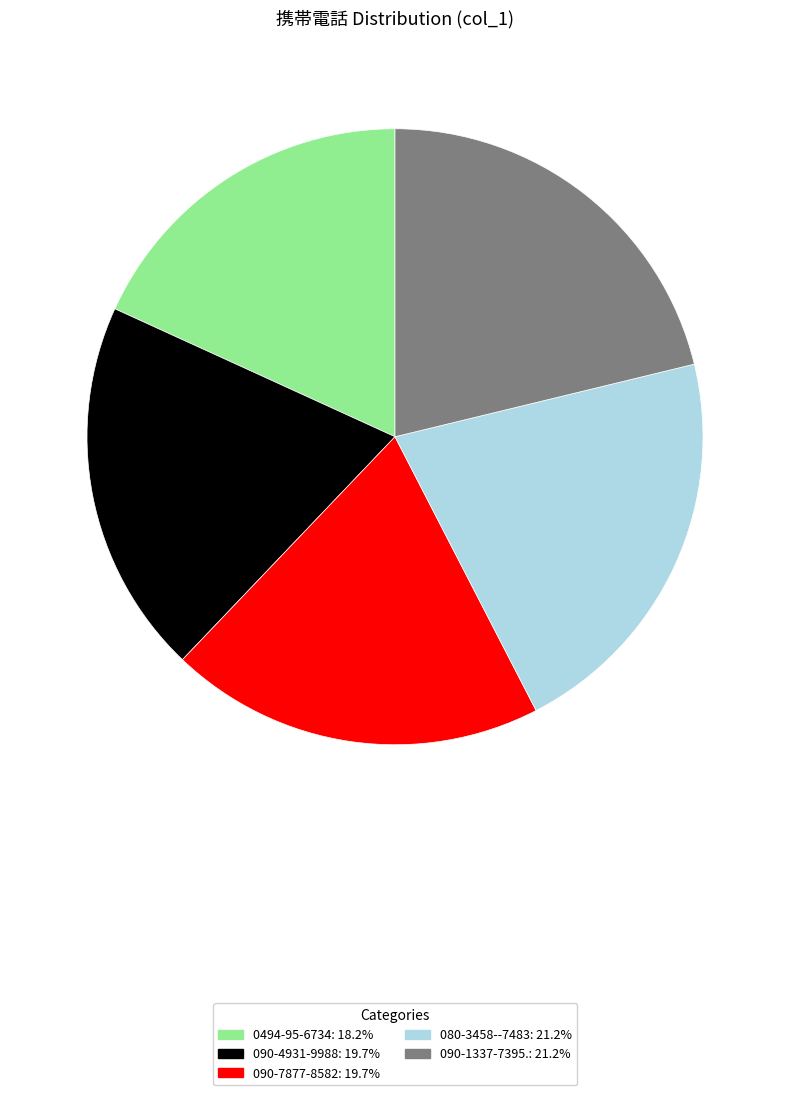

Which category has the smallest portion of the pie?

0494-95-6734